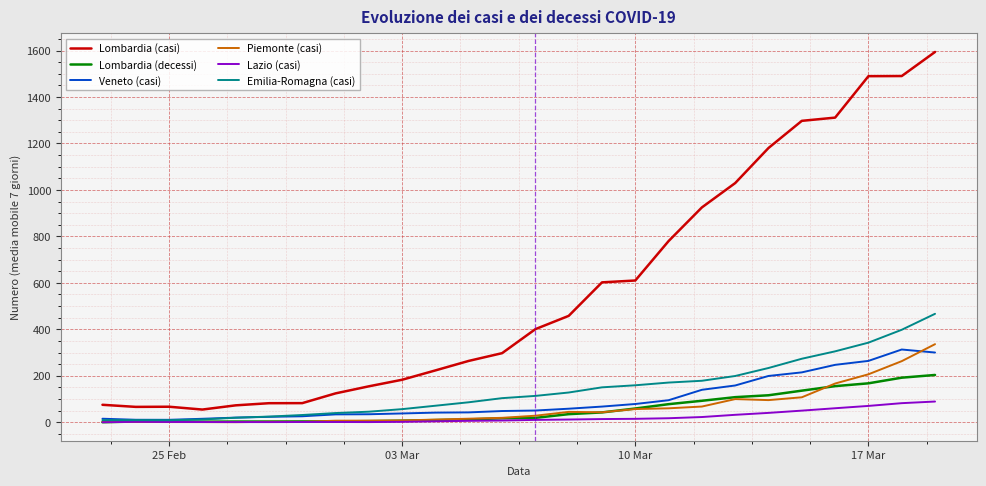

Which series has the largest total across all categories?

Lombardia (casi)